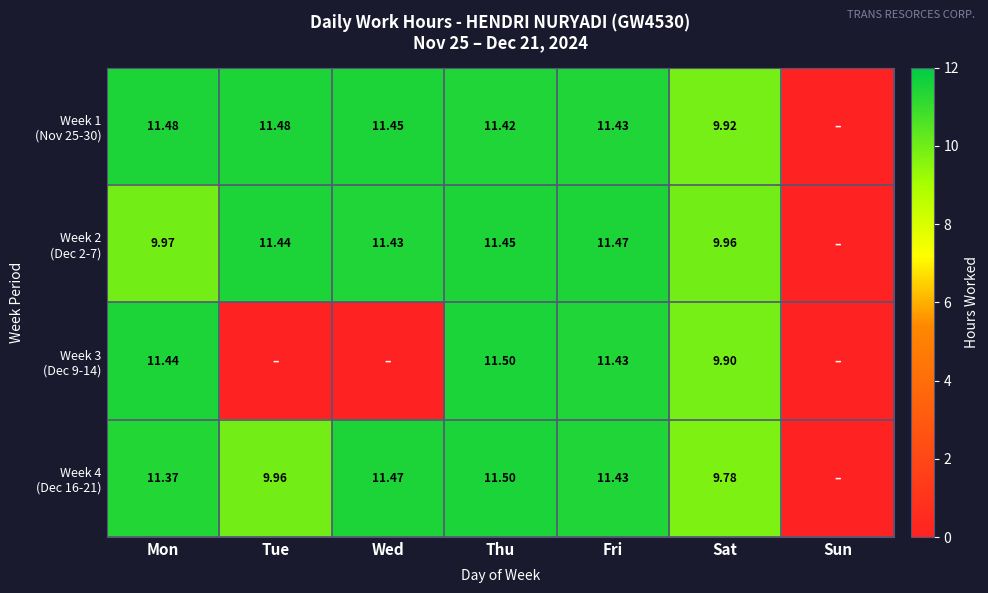

How many data points in Week 4 (Dec 16-21) are above 11?

4